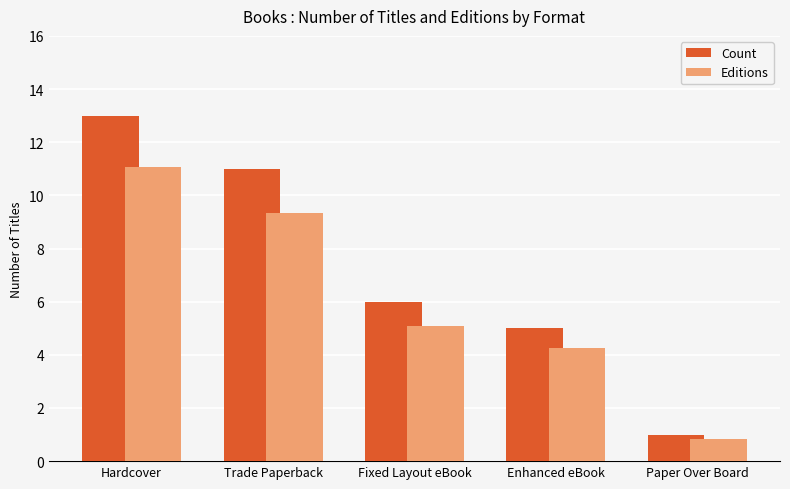

List the series in order of their peak value, highest first.

Count, Editions